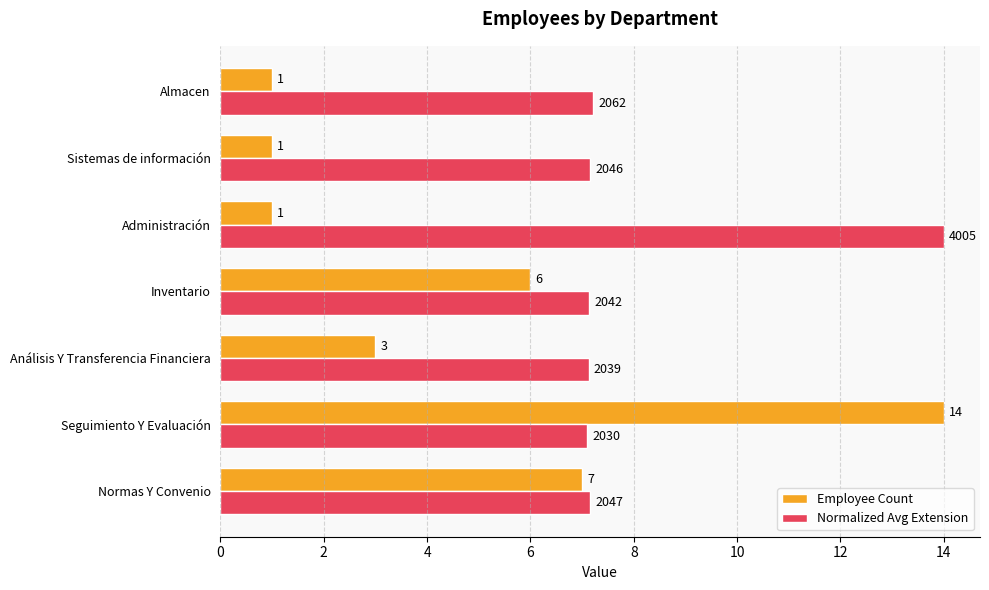

What is the maximum value shown in the chart?

14.0